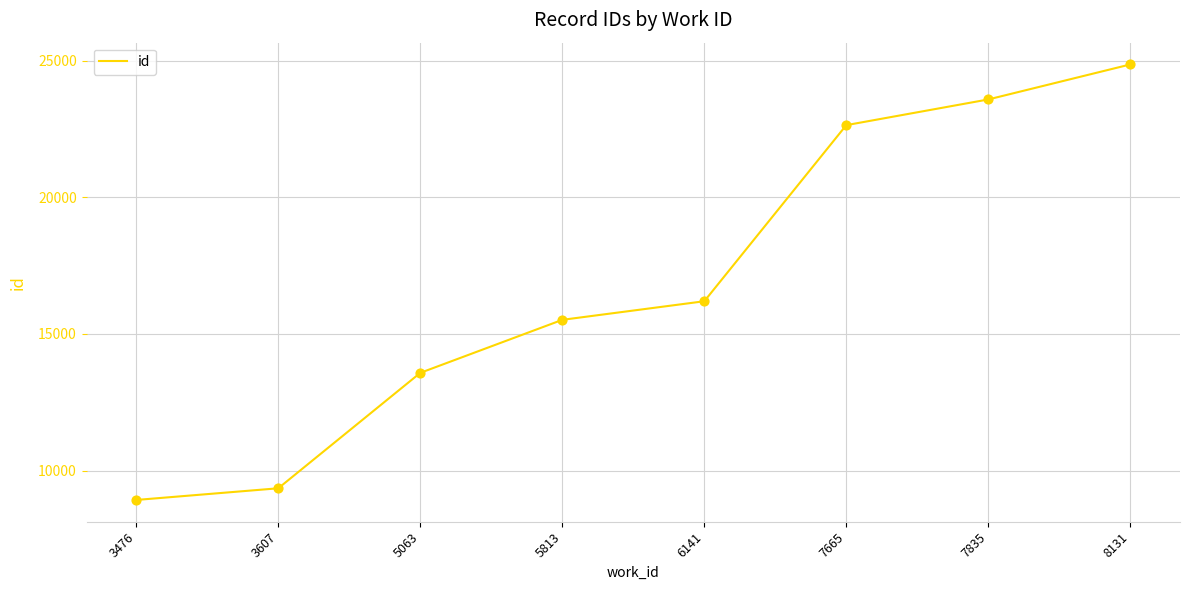

What is the ratio of the value at 6141 to the value at 5813?

1.0